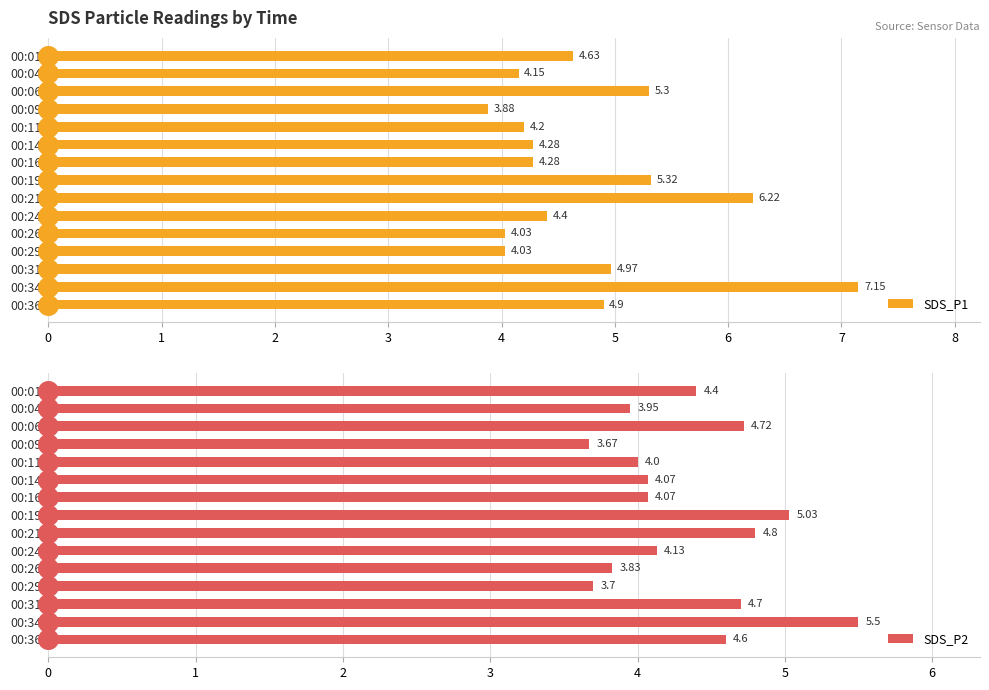

Which series contains the highest Y value?

SDS_P1